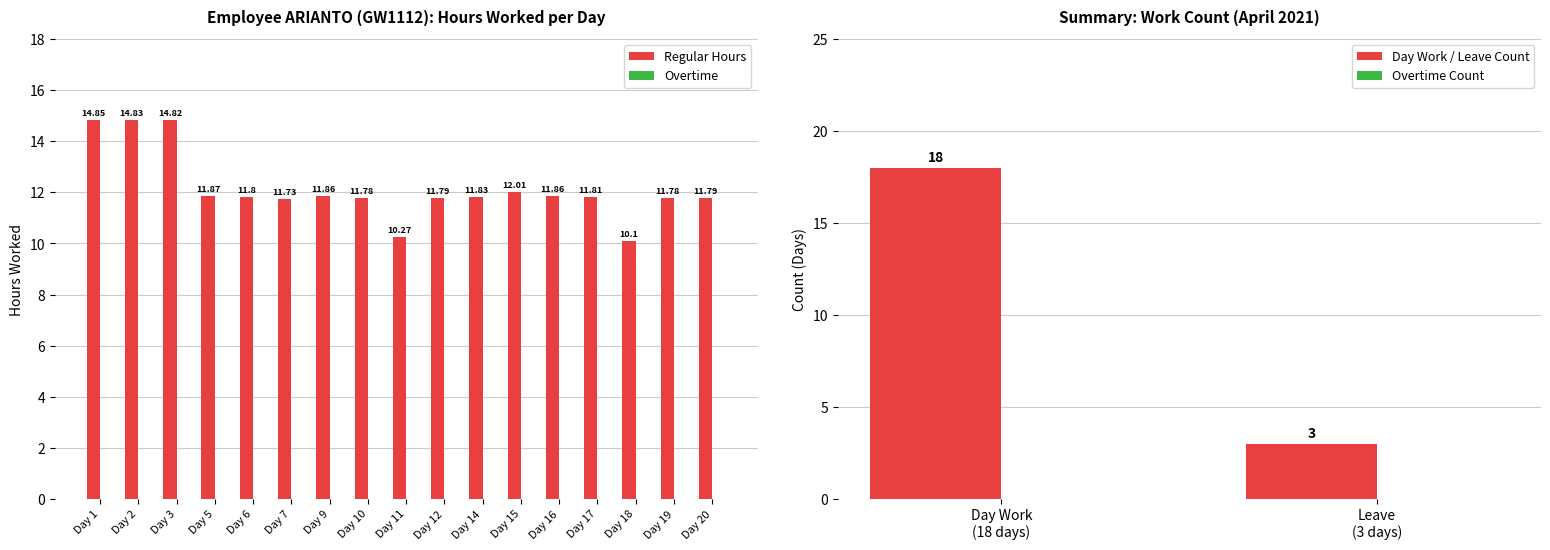

What is the ratio of the value at Day 9 to the value at Day 18?

1.2